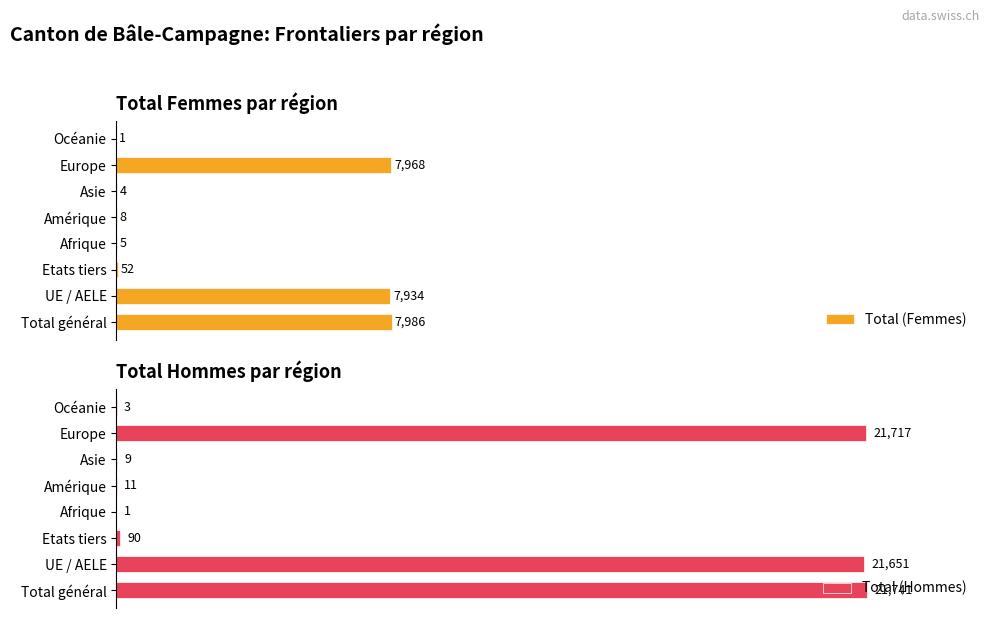

Does the chart contain any negative values?

No